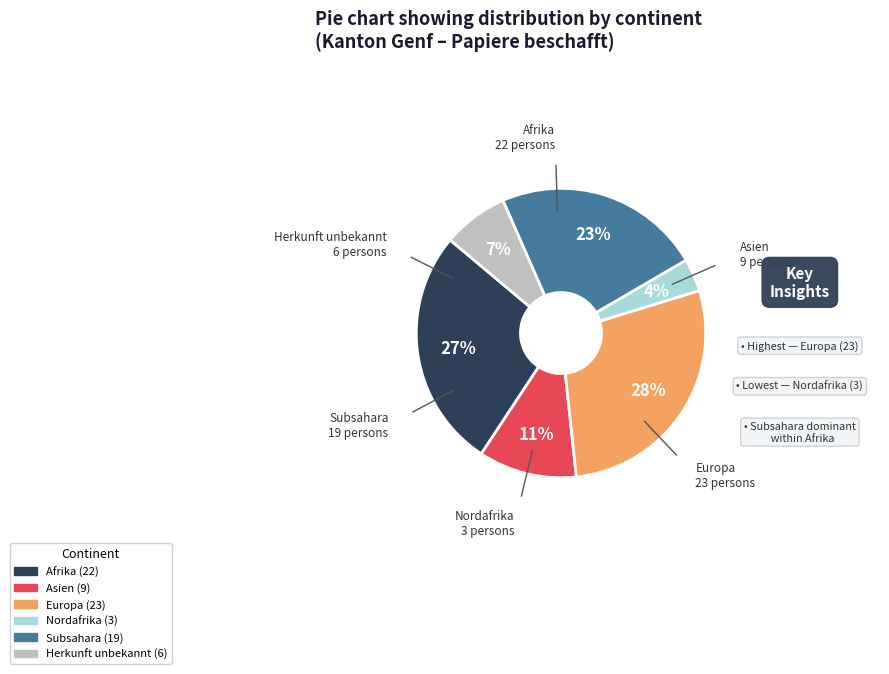

Is the sum of Nordafrika and Europa greater than half?

No